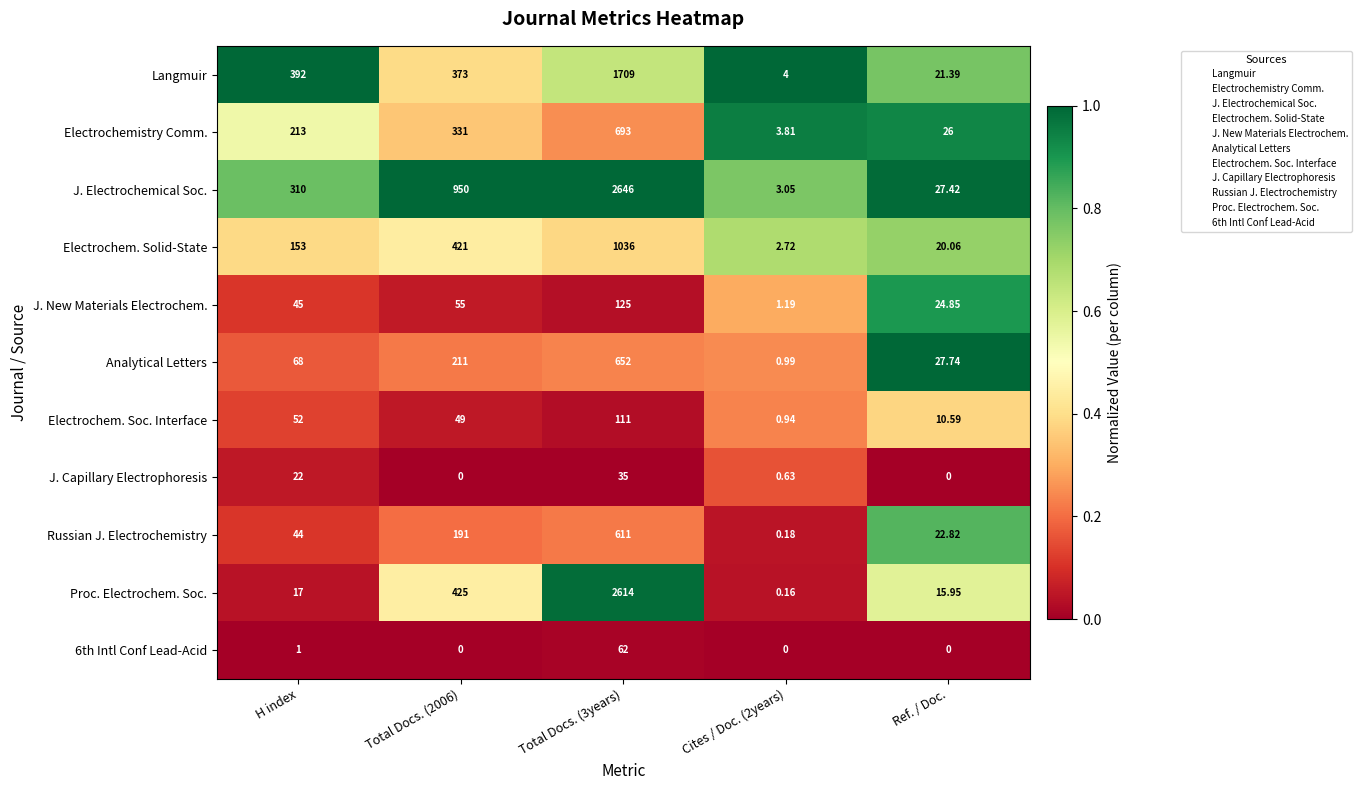

Which series has the largest total across all categories?

J. Electrochemical Soc.